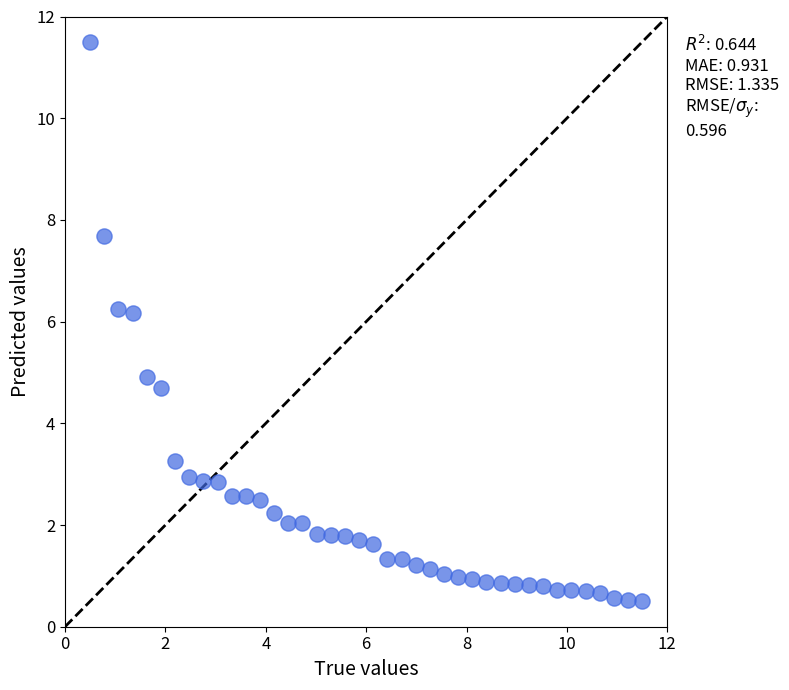

What is the range of Y values (max minus min)?

11.0